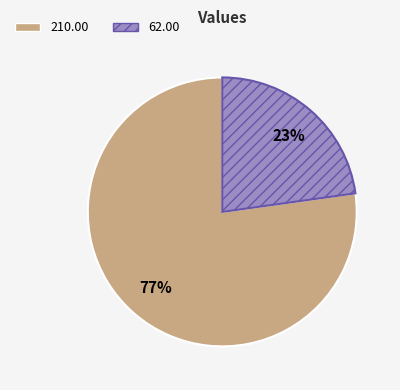

To the nearest percent, what is the difference between the largest and smallest slice percentages?

54%